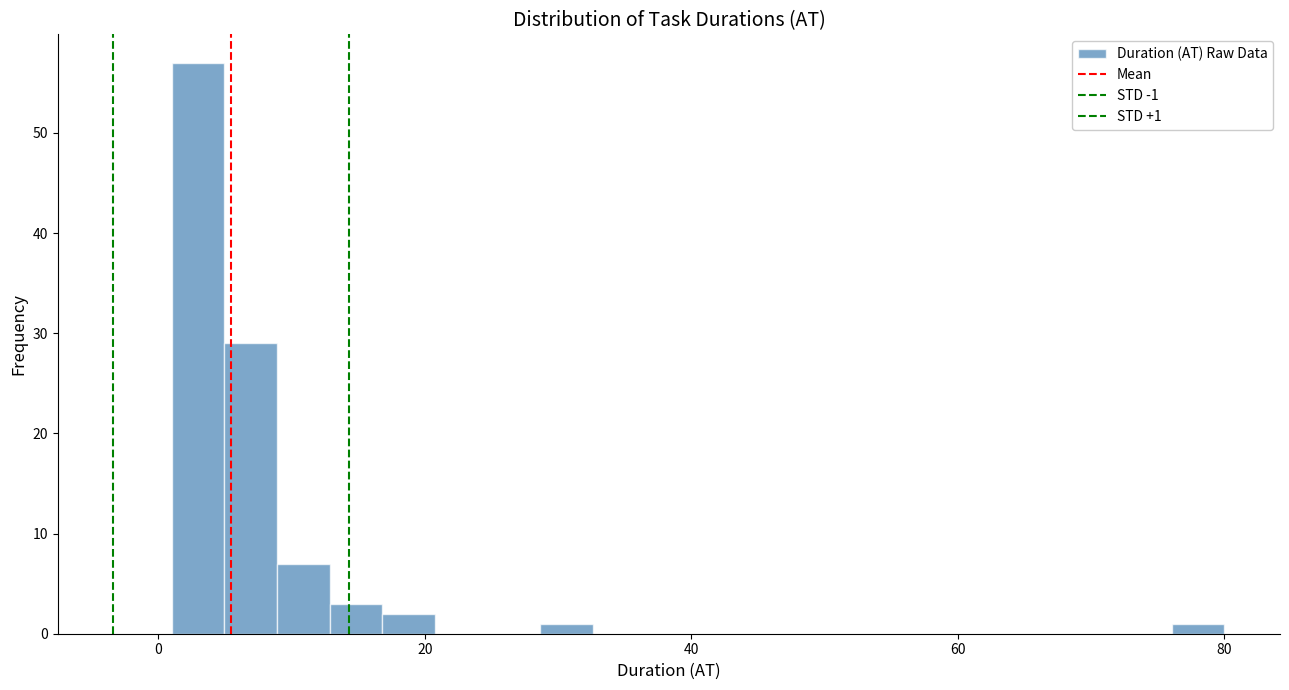

Around what value on the x-axis is the tallest bar? Give the approximate position of its centre, as read against the axis.

2